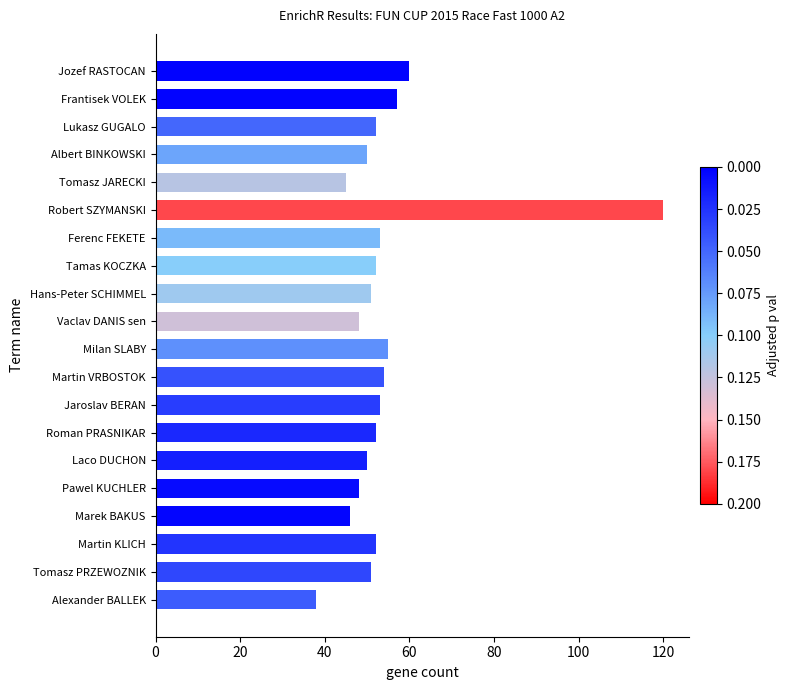

The value at Roman PRASNIKAR is 52. True or false?

True